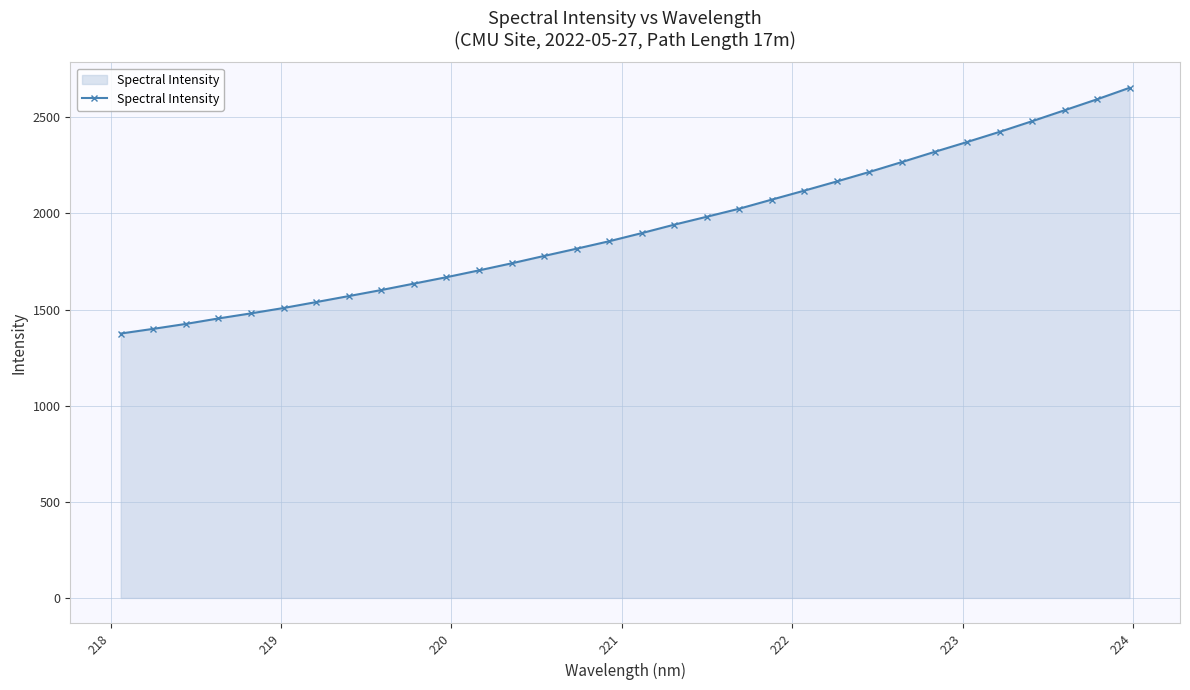

What is the maximum value shown in the chart?

2652.9